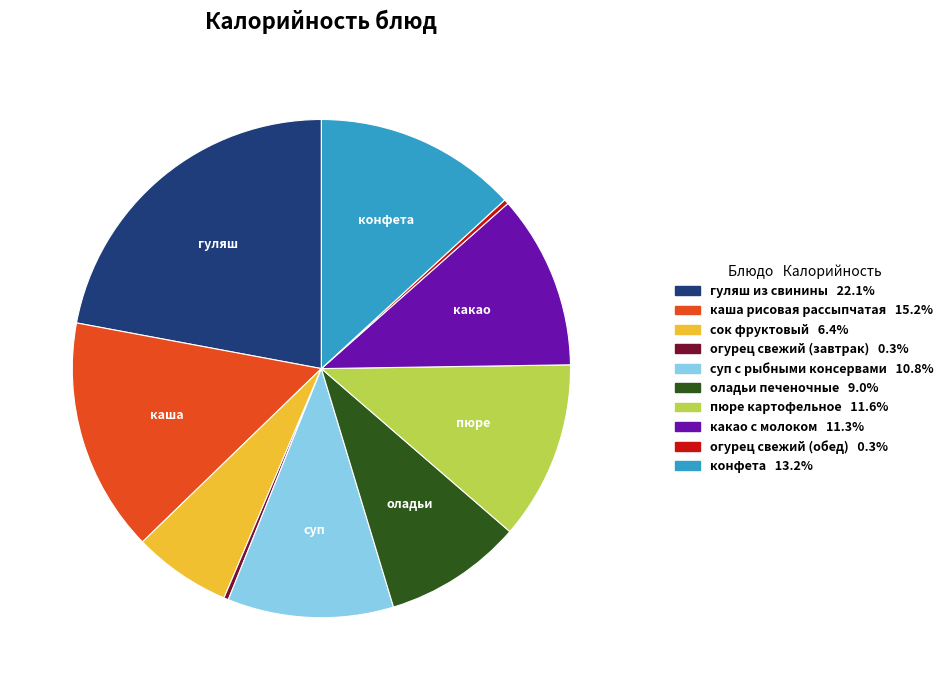

Is there a majority slice in this chart?

No